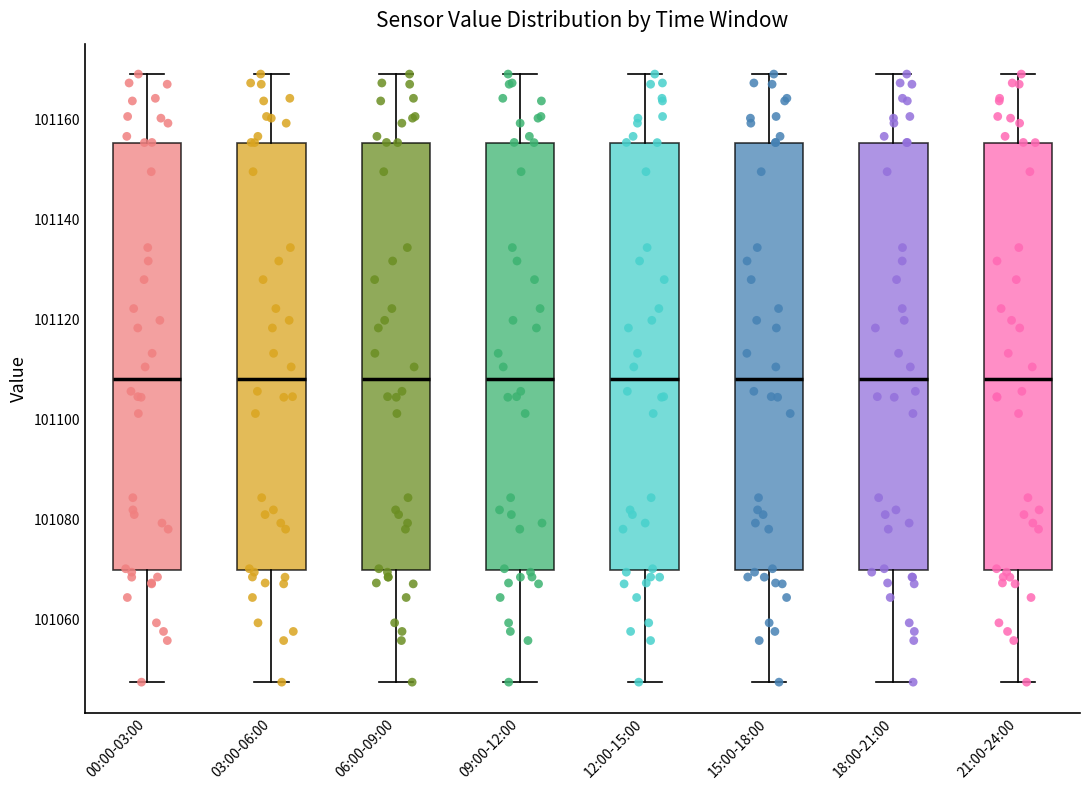

Reading left to right, read every box against the y-axis: the position of its median line, the range the box covers, and the ends of its whiskers. The values are not printed on the chart, so give them approximately, as read against the axis.

00:00-03:00: median 101108, box 101070 to 101156, whiskers 101048 to 101170
03:00-06:00: median 101108, box 101070 to 101156, whiskers 101048 to 101170
06:00-09:00: median 101108, box 101070 to 101156, whiskers 101048 to 101170
09:00-12:00: median 101108, box 101070 to 101156, whiskers 101048 to 101170
12:00-15:00: median 101108, box 101070 to 101156, whiskers 101048 to 101170
15:00-18:00: median 101108, box 101070 to 101156, whiskers 101048 to 101170
18:00-21:00: median 101108, box 101070 to 101156, whiskers 101048 to 101170
21:00-24:00: median 101108, box 101070 to 101156, whiskers 101048 to 101170